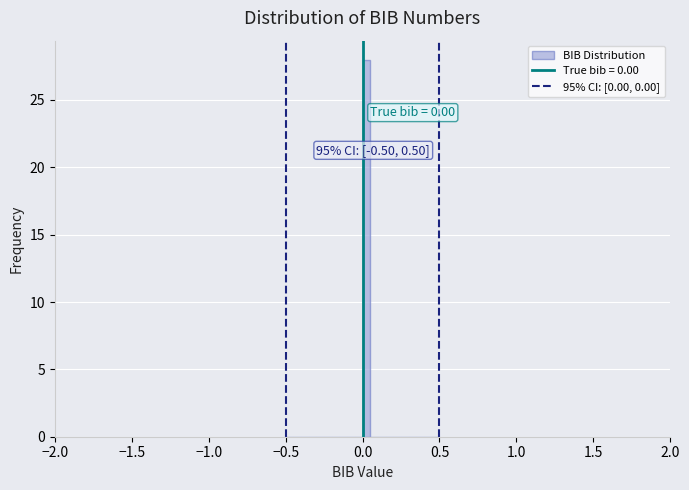

Around what value on the x-axis is the tallest bar? Give the approximate position of its centre, as read against the axis.

0.05